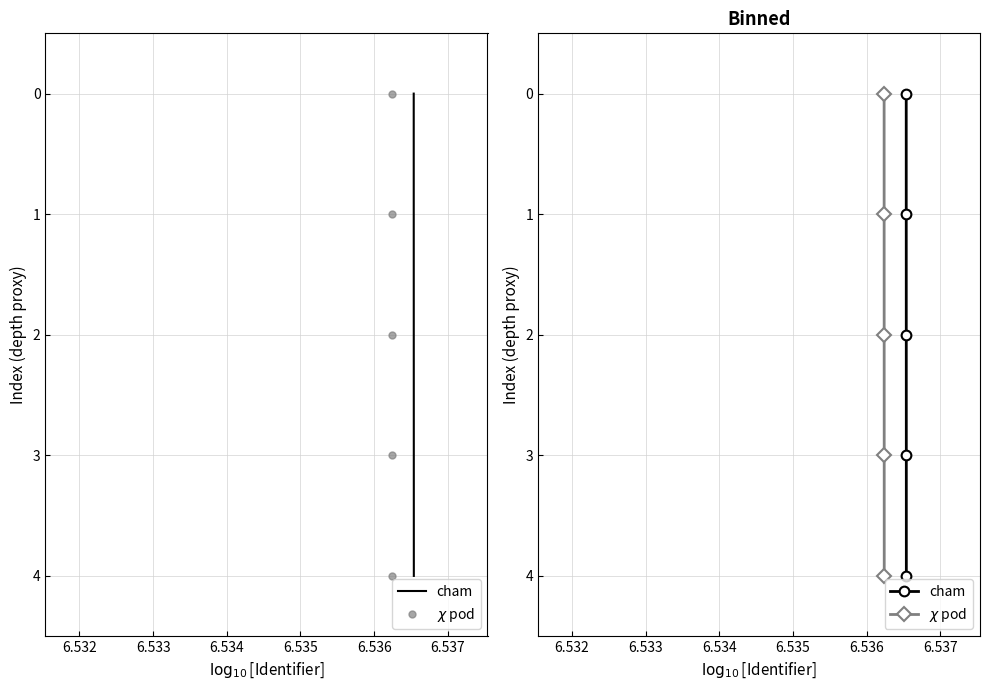

True or false: $\chi$ pod and cham cross at least once.

False